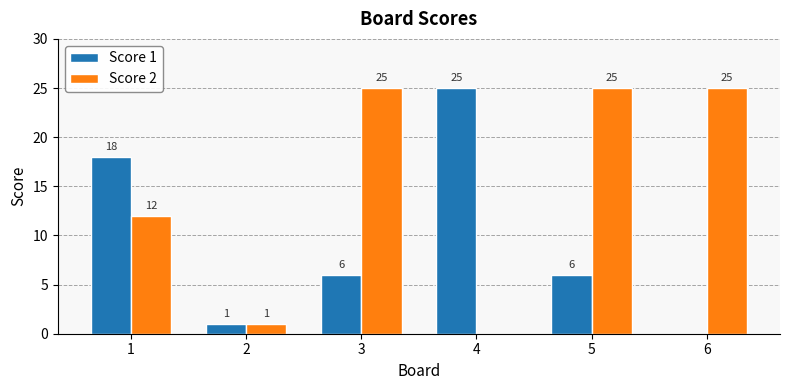

The Score 2 series shows 25 at 3. True or false?

True